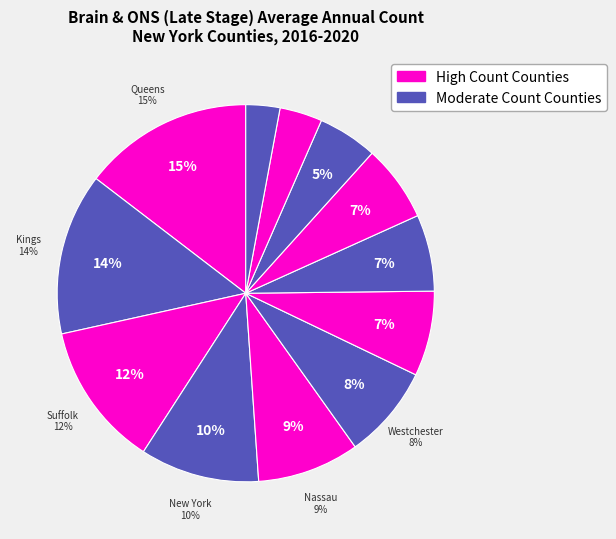

True or false: Dutchess County accounts for 1% of the total.

False